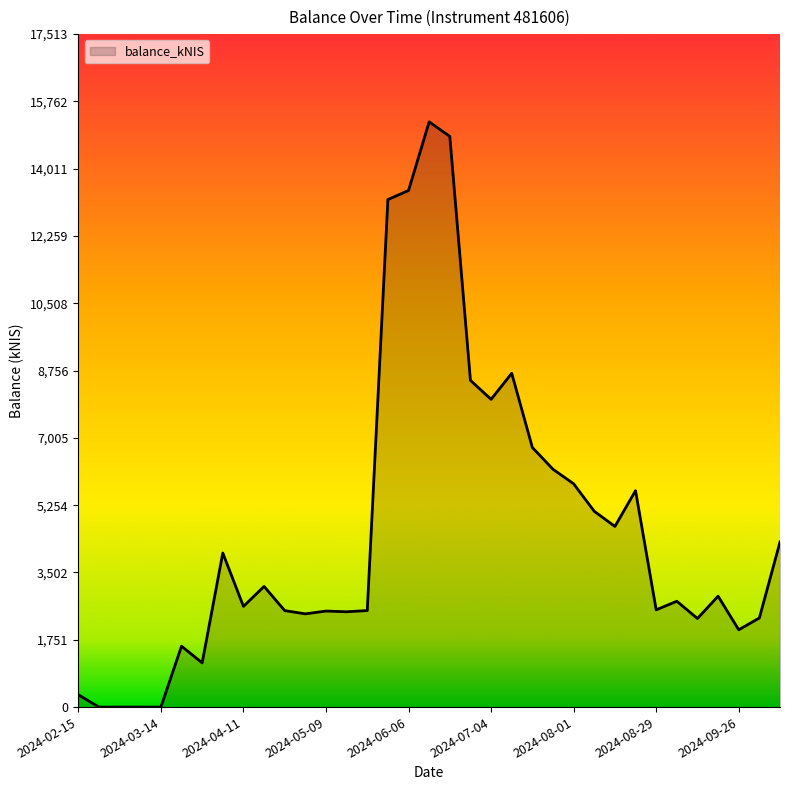

What is the label of the 29th point from the left?

2024-08-29